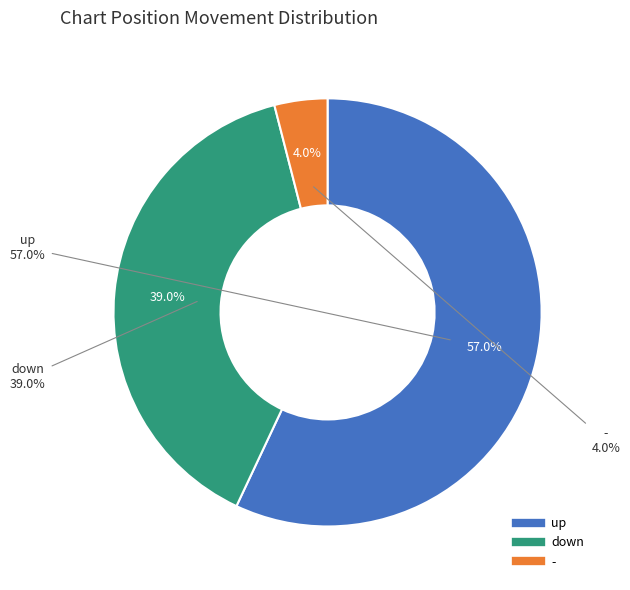

True or false: down accounts for 42% of the total.

False